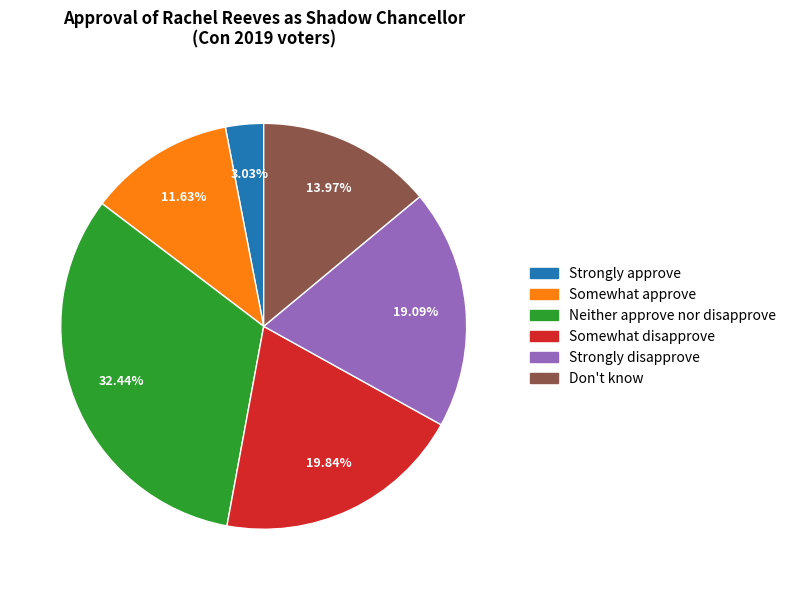

Which category has the smallest portion of the pie?

Strongly approve